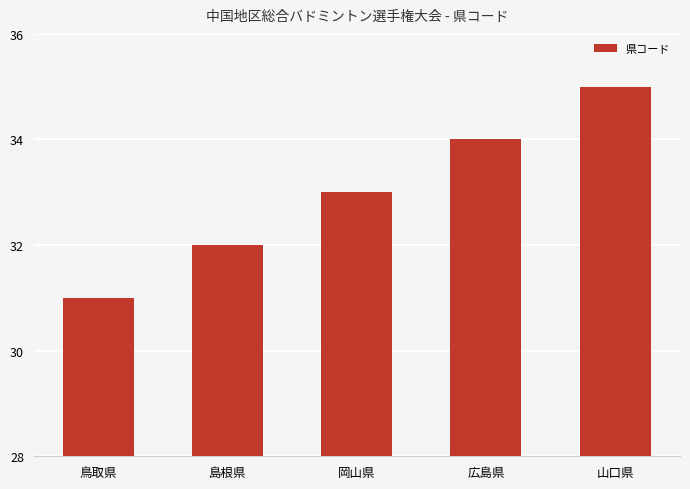

The value at 山口県 is 50. True or false?

False